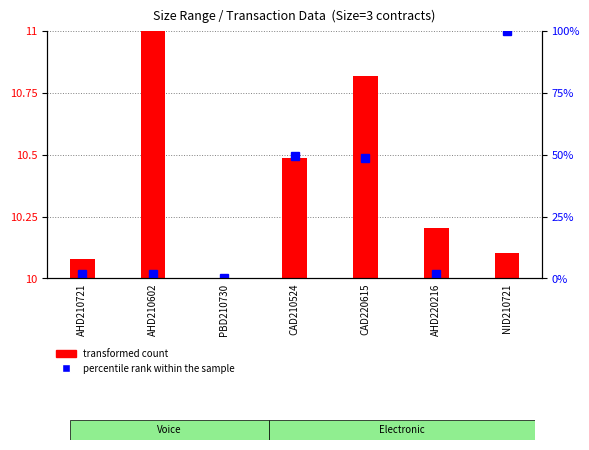

Rank the series by their maximum value, from highest to lowest.

percentile rank within the sample, transformed count